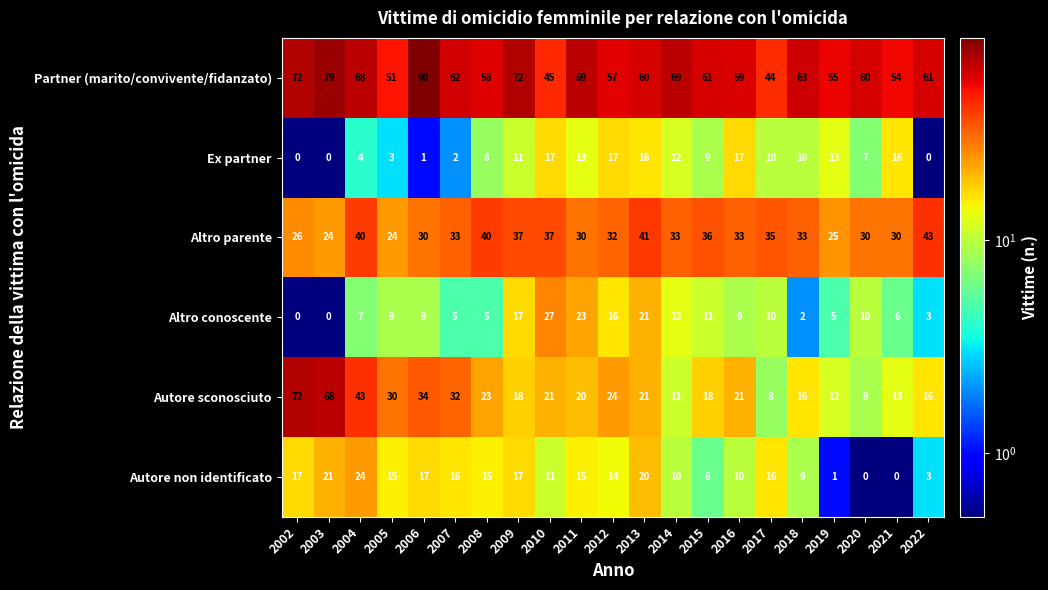

What is the spread (max minus min) of values at 2015?

55